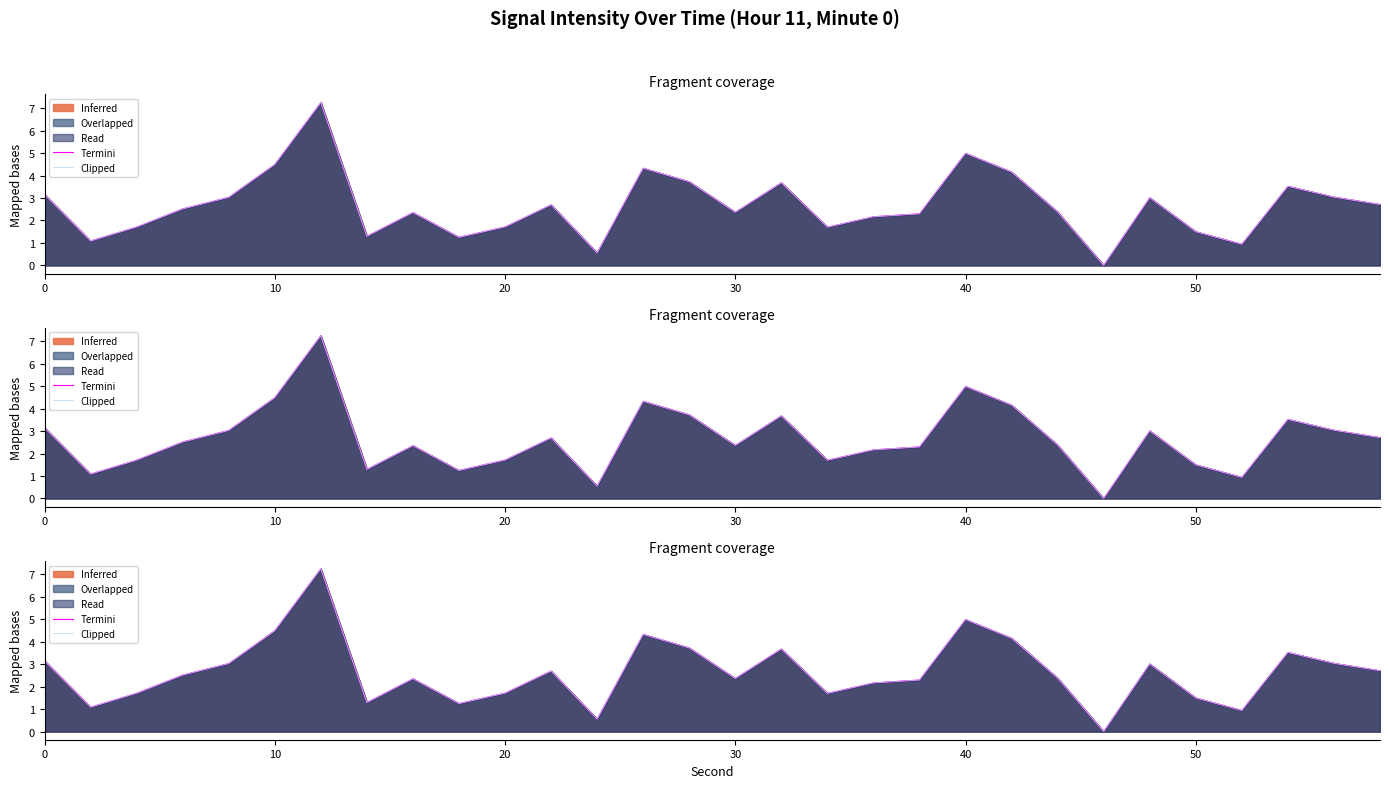

In Clipped, how many points are higher than both neighbors (excluding endpoints)?

8